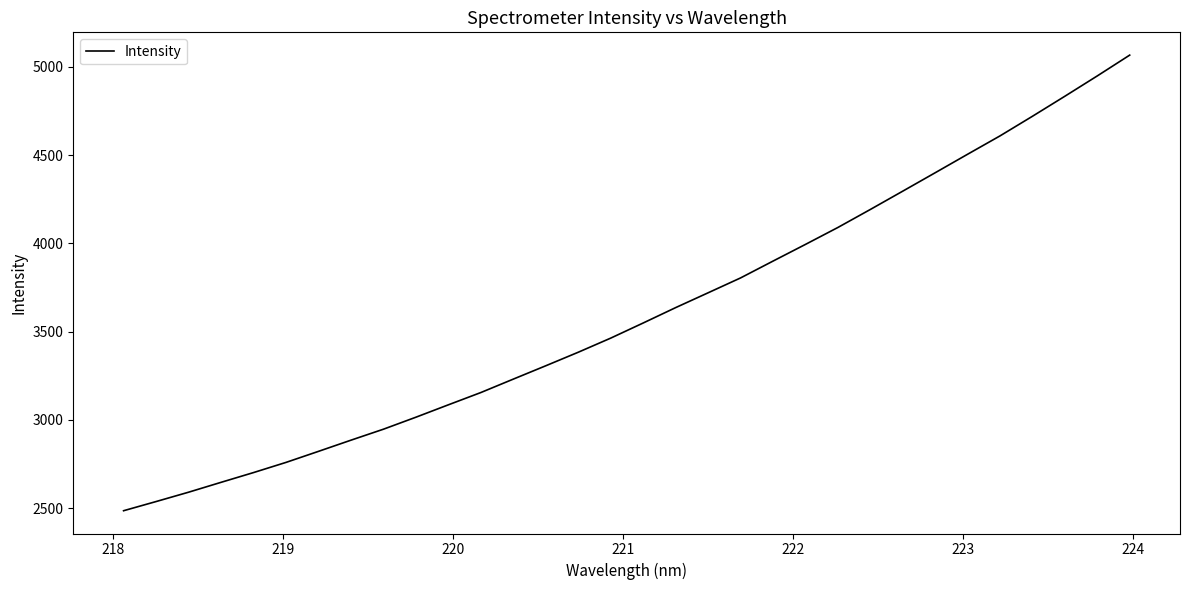

What is the difference between the maximum and minimum values?

2581.6